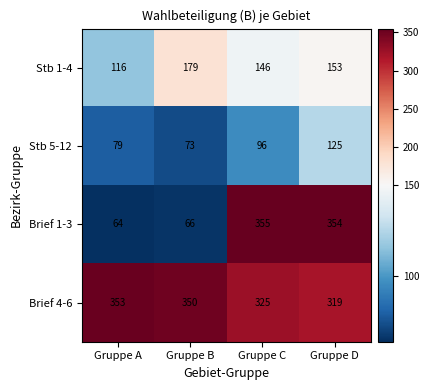

At which label does Stb 5-12 reach its peak?

Gruppe D